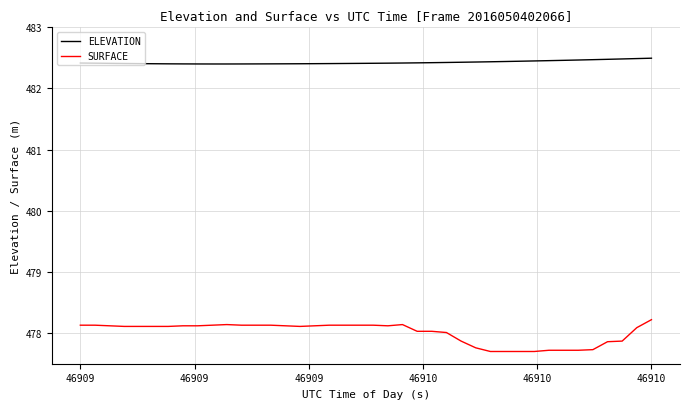

What is the greatest value displayed?

482.5